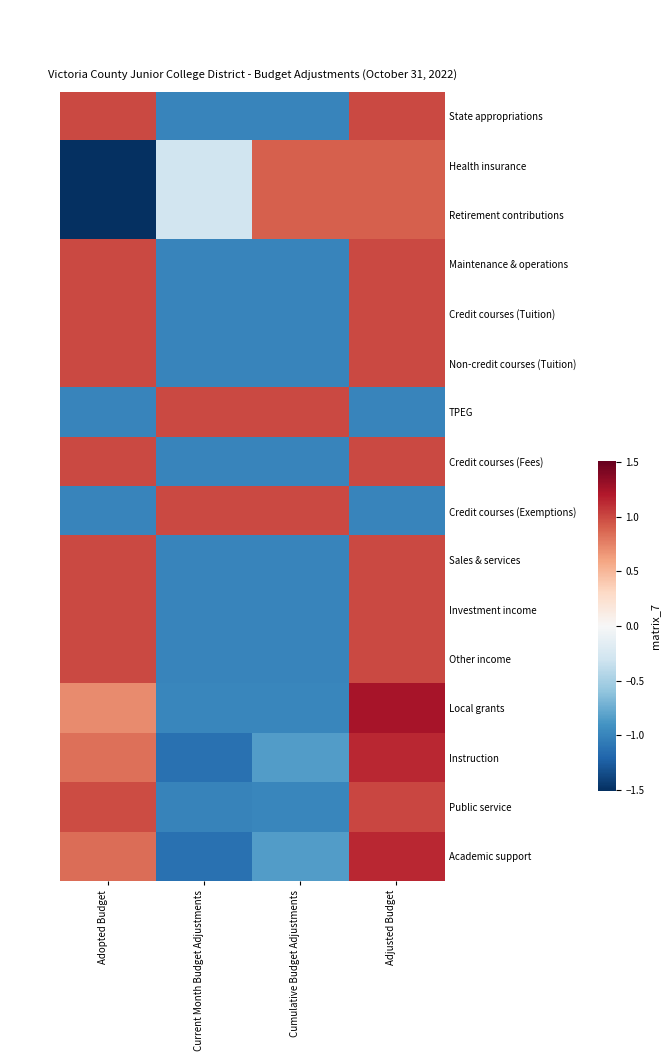

Which category has the lowest value across all series?

Adopted Budget